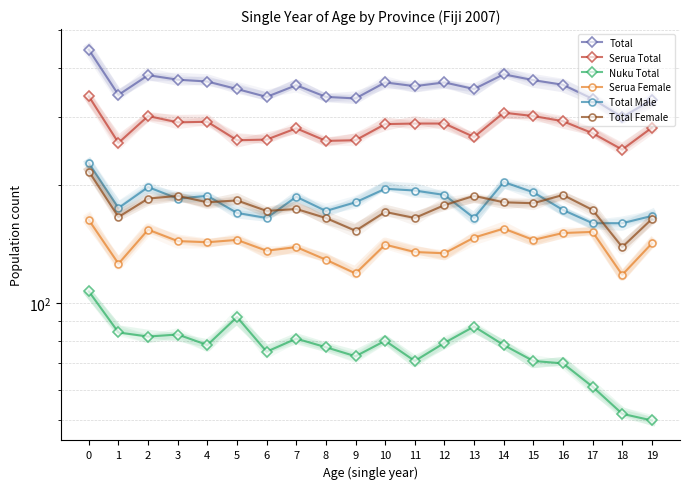

List the series in order of their peak value, lowest first.

Nuku Total, Serua Female, Total Female, Total Male, Serua Total, Total